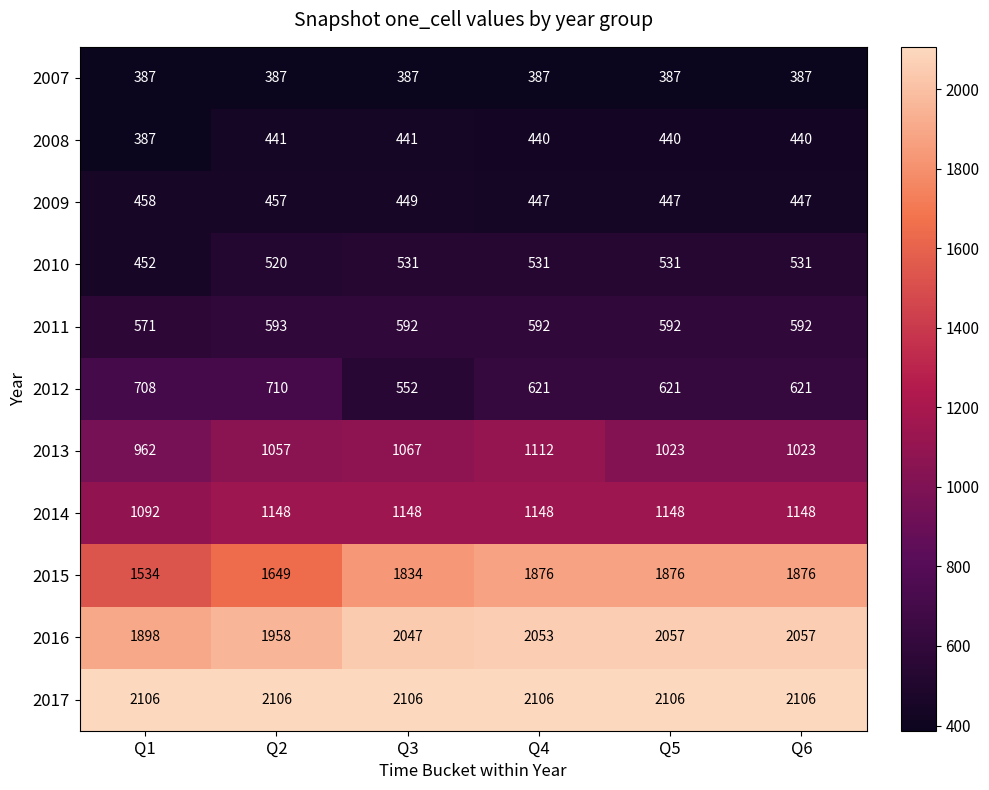

At which label is 2014 closest to 1120?

Q1